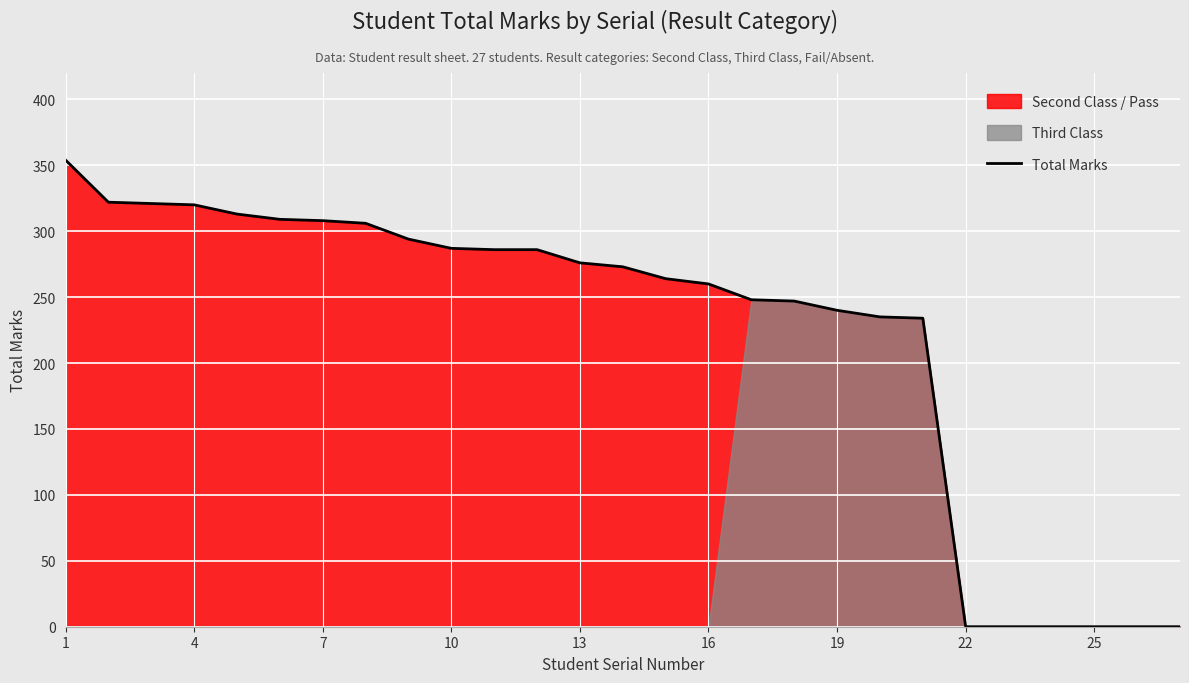

Where is the data nearest to the value 177?

20